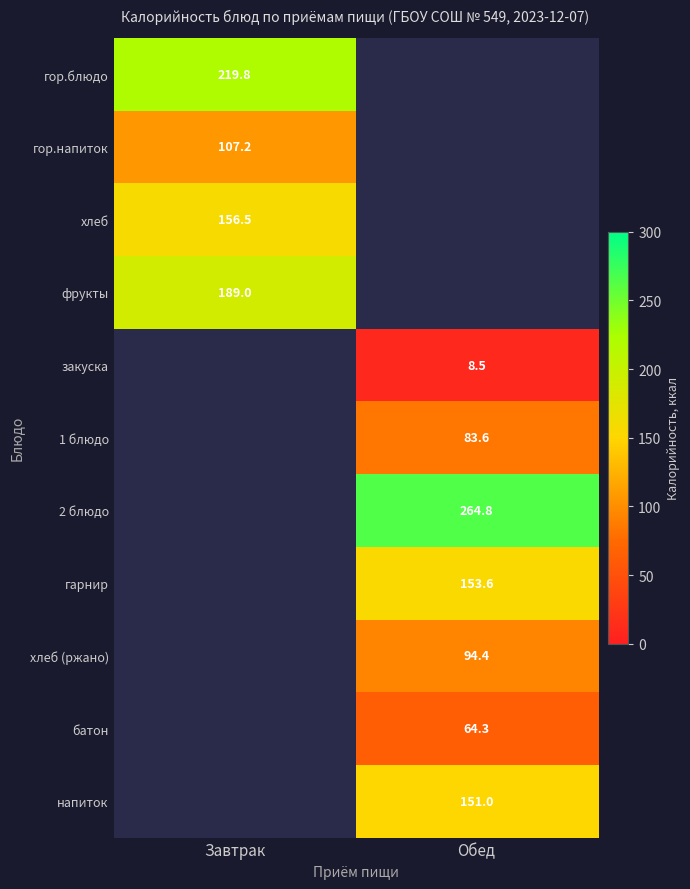

The value of 1 блюдо at Обед is 48.1. True or false?

False